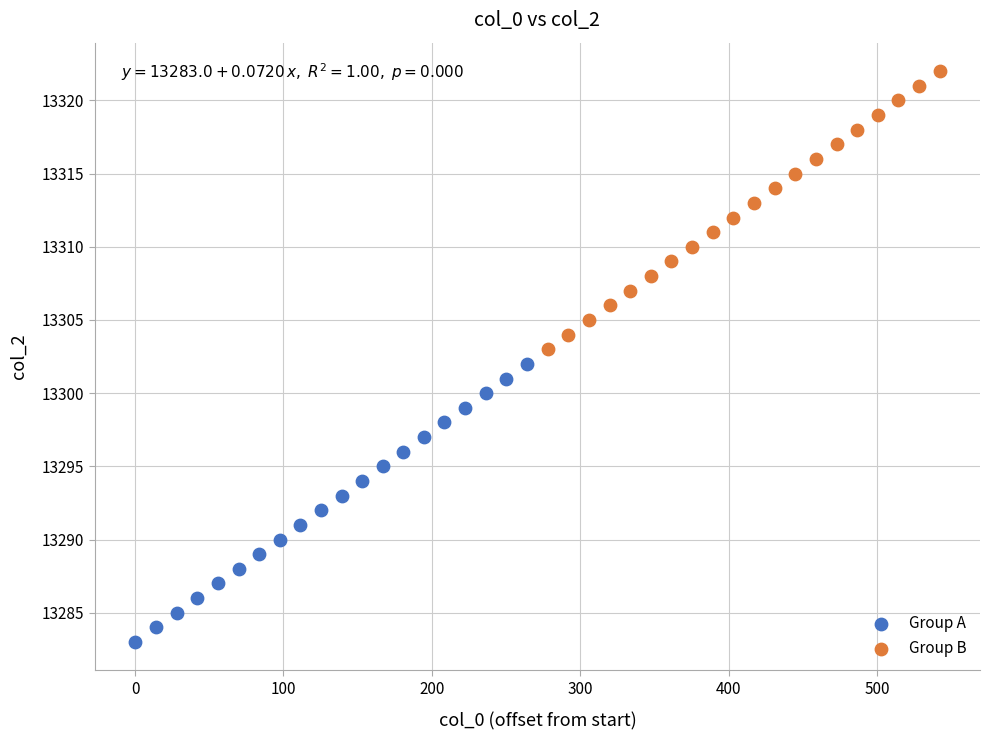

Which series reaches the minimum Y coordinate?

Group A